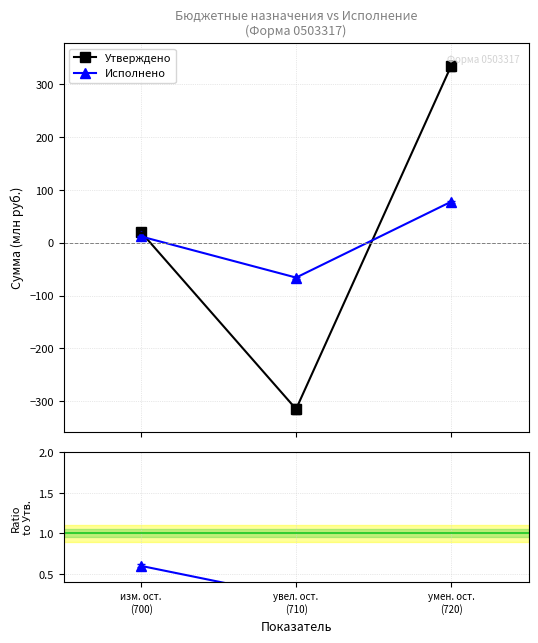

Which series has the largest total across all categories?

Утверждено